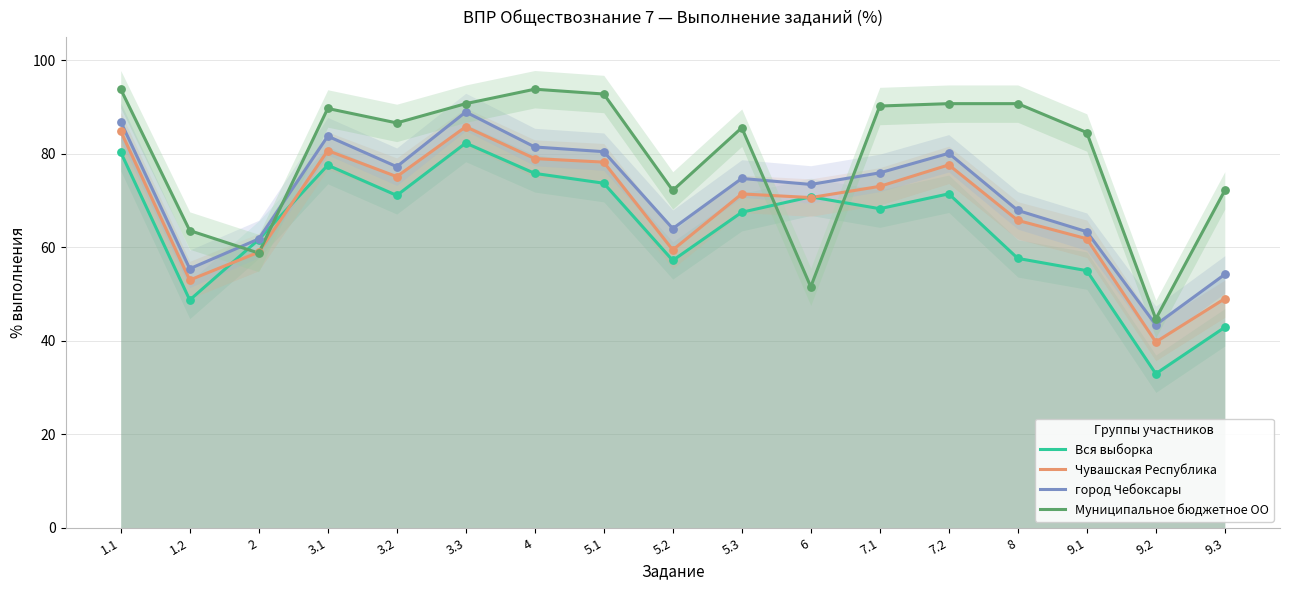

Which series has the largest Y range (max minus min)?

Вся выборка